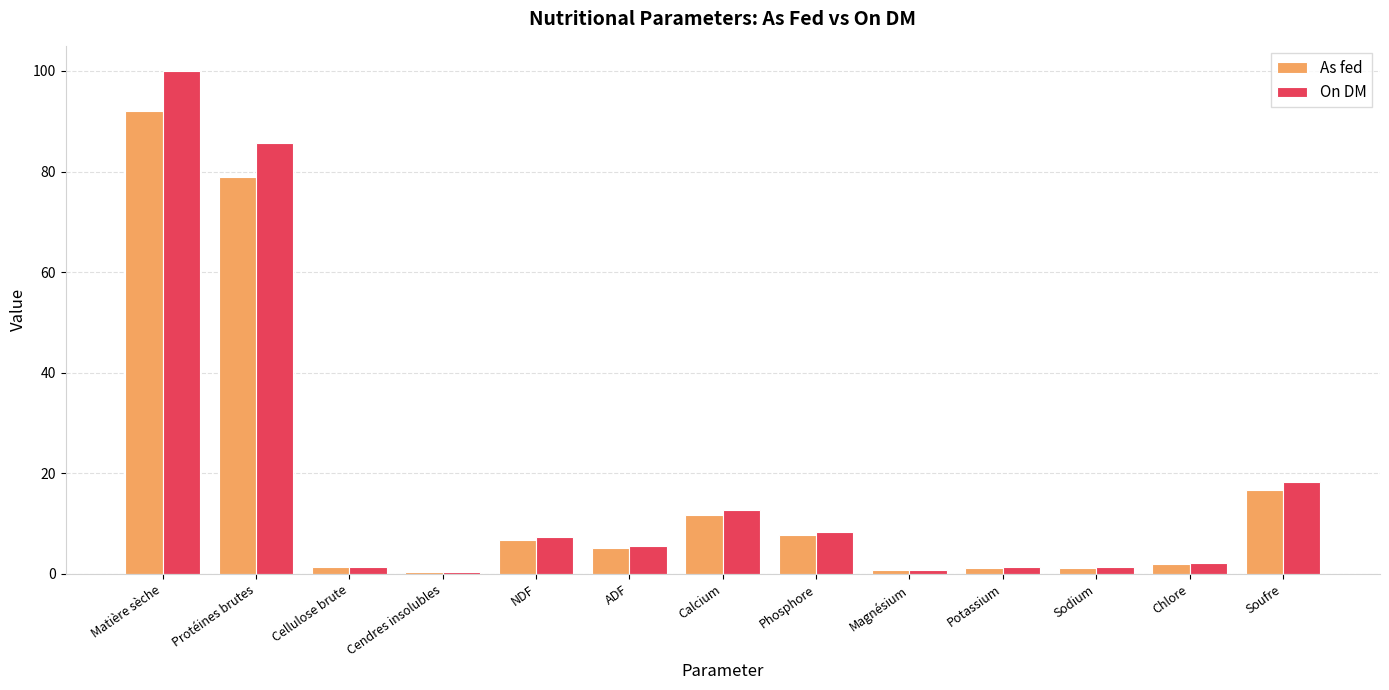

What are all the series names shown in the legend?

As fed, On DM